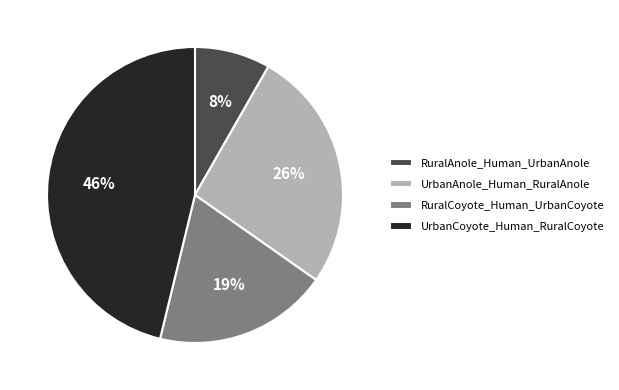

Does RuralCoyote_Human_UrbanCoyote represent more than half of the total?

No